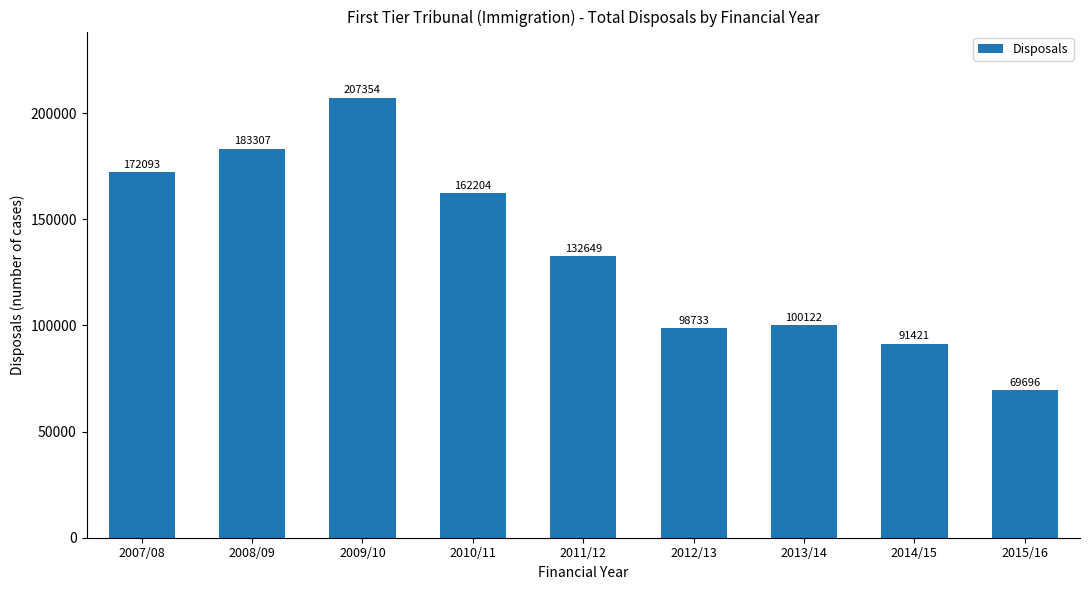

List the labels in order of value, largest first.

2009/10, 2008/09, 2007/08, 2010/11, 2011/12, 2013/14, 2012/13, 2014/15, 2015/16